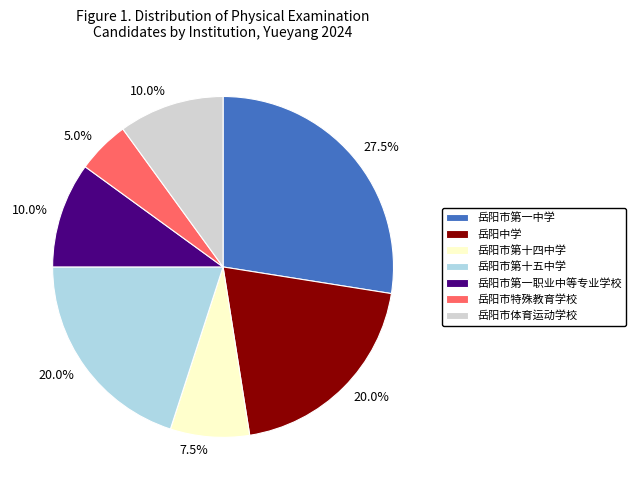

To the nearest percent, what is the difference between the 岳阳市特殊教育学校 and 岳阳市体育运动学校 slice percentages?

5%